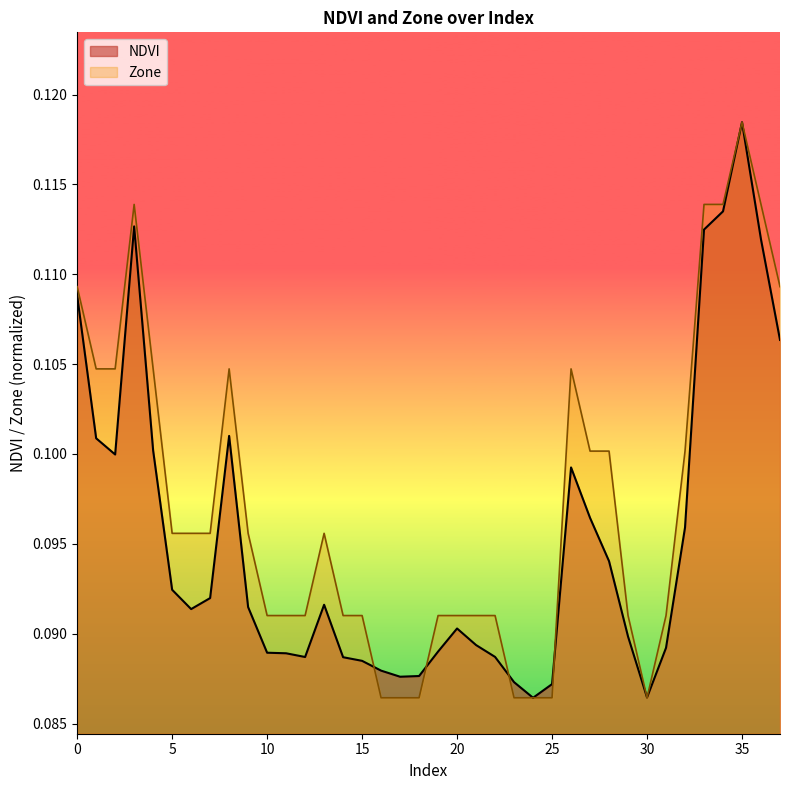

At how many categories does at least one series exceed 0?

38